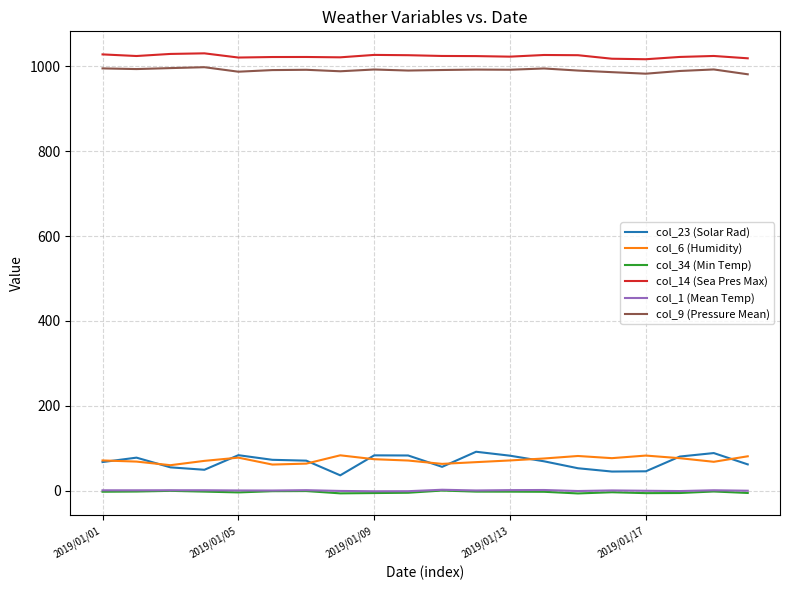

What is the greatest value displayed?

1031.0